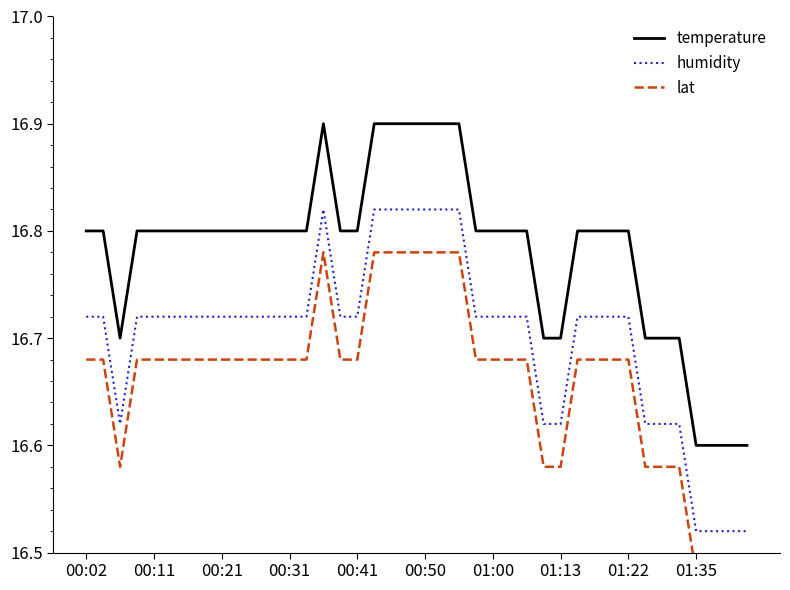

List the series in order of their peak value, lowest first.

lat, humidity, temperature